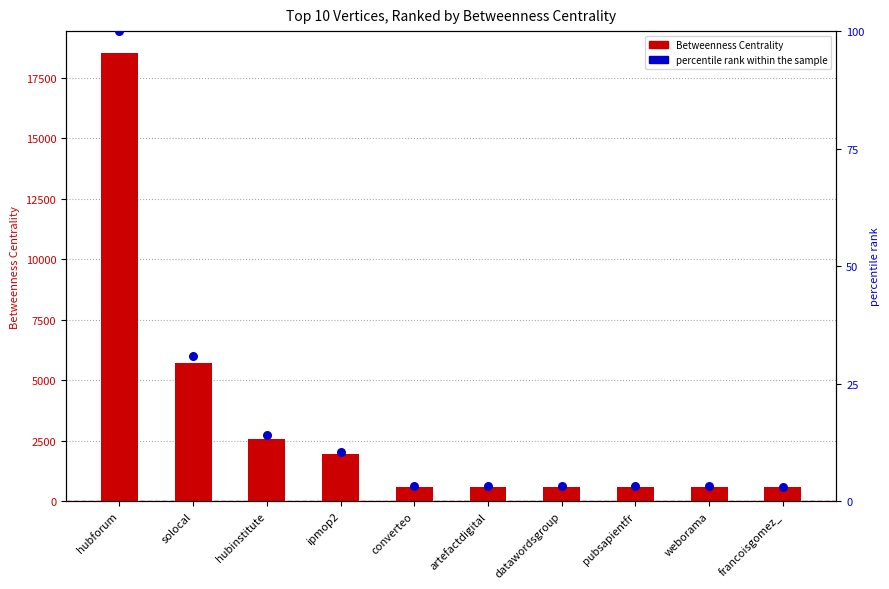

What are all the series names shown in the legend?

Betweenness Centrality, percentile rank within the sample